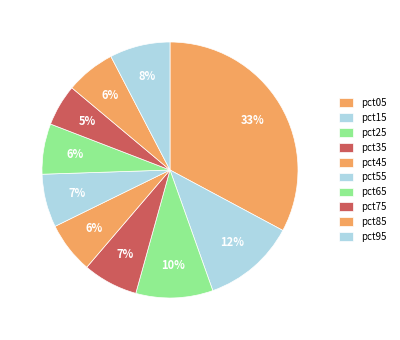

What is the total percentage of pct35 and pct25?

16.7%